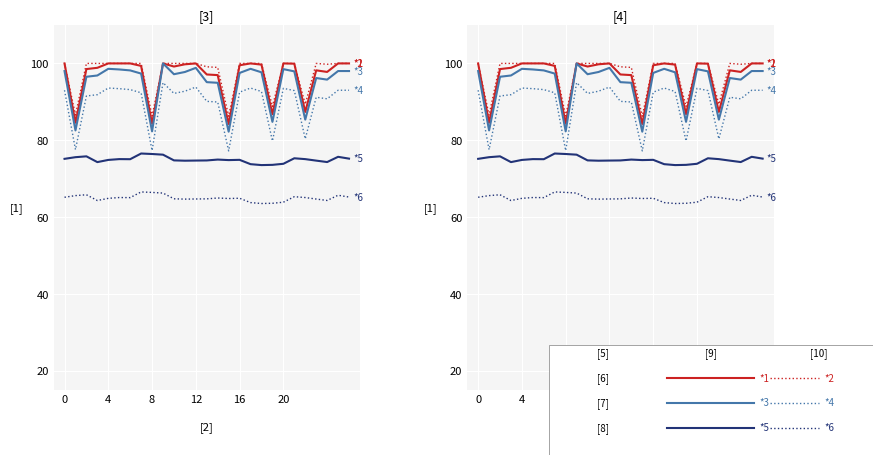

Reading left to right, what are all the values shown in this chart?

*1: 100.0	84.6	98.5	98.9	100.0	100.0	100.0	99.4	84.3	100.0	99.2	99.8	100.0	97.1	97.0	84.2	99.5	100.0	99.7	86.8	100.0	99.9	87.4	98.2	97.8	100.0	100.0
*2: 100.0	86.6	100.0	100.0	100.0	100.0	100.0	100.0	86.3	100.0	100.0	100.0	100.0	99.1	99.0	86.2	100.0	100.0	100.0	88.8	100.0	100.0	89.4	100.0	99.8	100.0	100.0
*3: 98.0	82.6	96.5	96.9	98.6	98.4	98.2	97.4	82.3	100.0	97.2	97.8	98.8	95.1	95.0	82.2	97.5	98.6	97.7	84.8	98.5	97.9	85.4	96.2	95.8	98.0	98.0
*4: 93.0	77.6	91.5	91.9	93.6	93.4	93.2	92.4	77.3	95.0	92.2	92.8	93.8	90.1	90.0	77.2	92.5	93.6	92.7	79.8	93.5	92.9	80.4	91.2	90.8	93.0	93.0
*5: 75.2	75.6	75.8	74.3	74.9	75.1	75.1	76.6	76.4	76.3	74.8	74.7	74.7	74.7	75.0	74.8	74.9	73.8	73.5	73.6	73.9	75.3	75.1	74.7	74.3	75.7	75.2
*6: 65.2	65.6	65.8	64.3	64.9	65.1	65.1	66.6	66.4	66.3	64.8	64.7	64.7	64.7	65.0	64.8	64.9	63.8	63.5	63.6	63.9	65.3	65.1	64.7	64.3	65.7	65.2